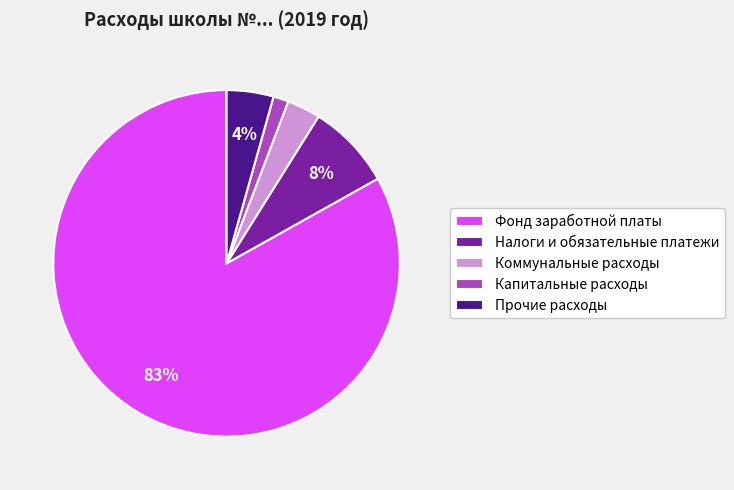

Does Фонд заработной платы account for over 50% of the chart?

Yes